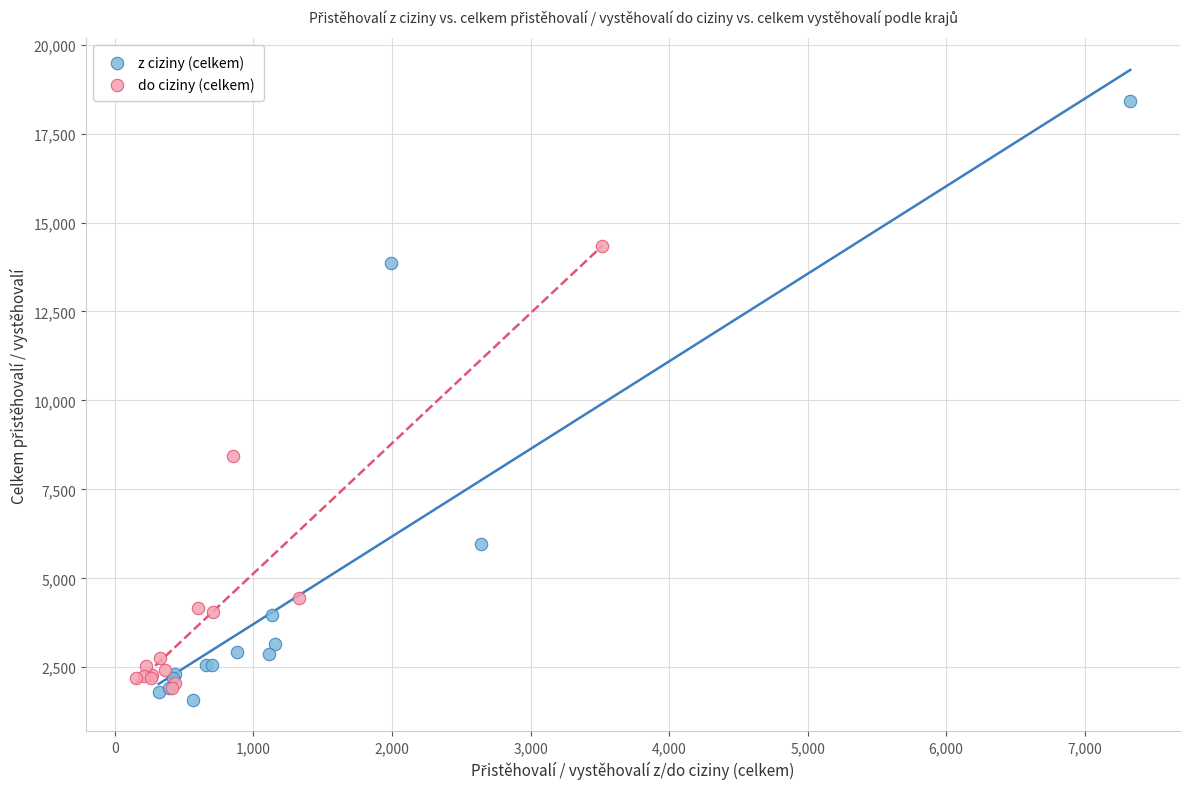

Which series has the largest Y range (max minus min)?

z ciziny (celkem)